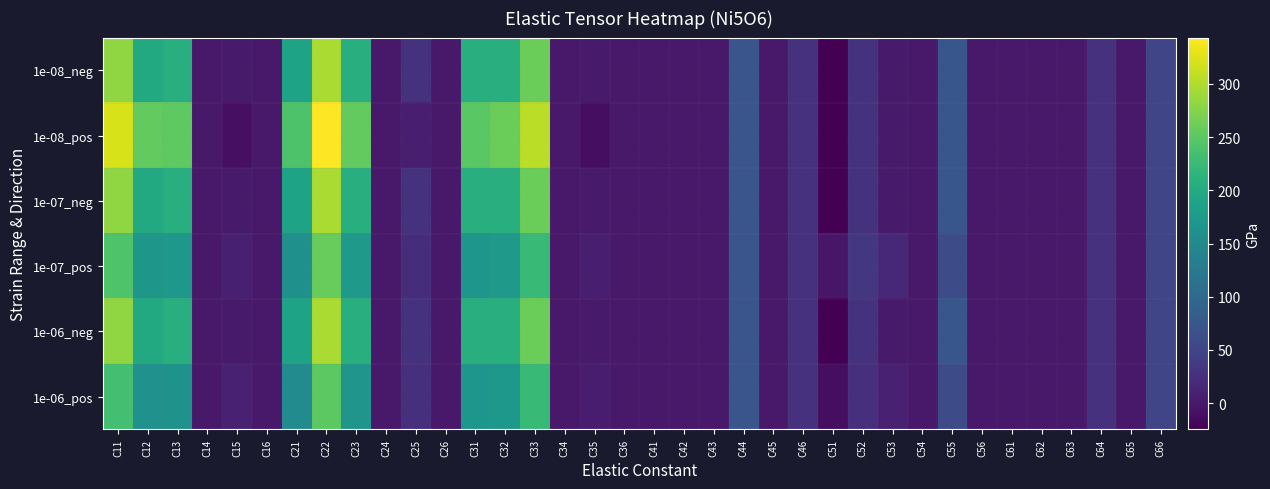

Which series has the largest range (max minus min)?

1e-08_pos